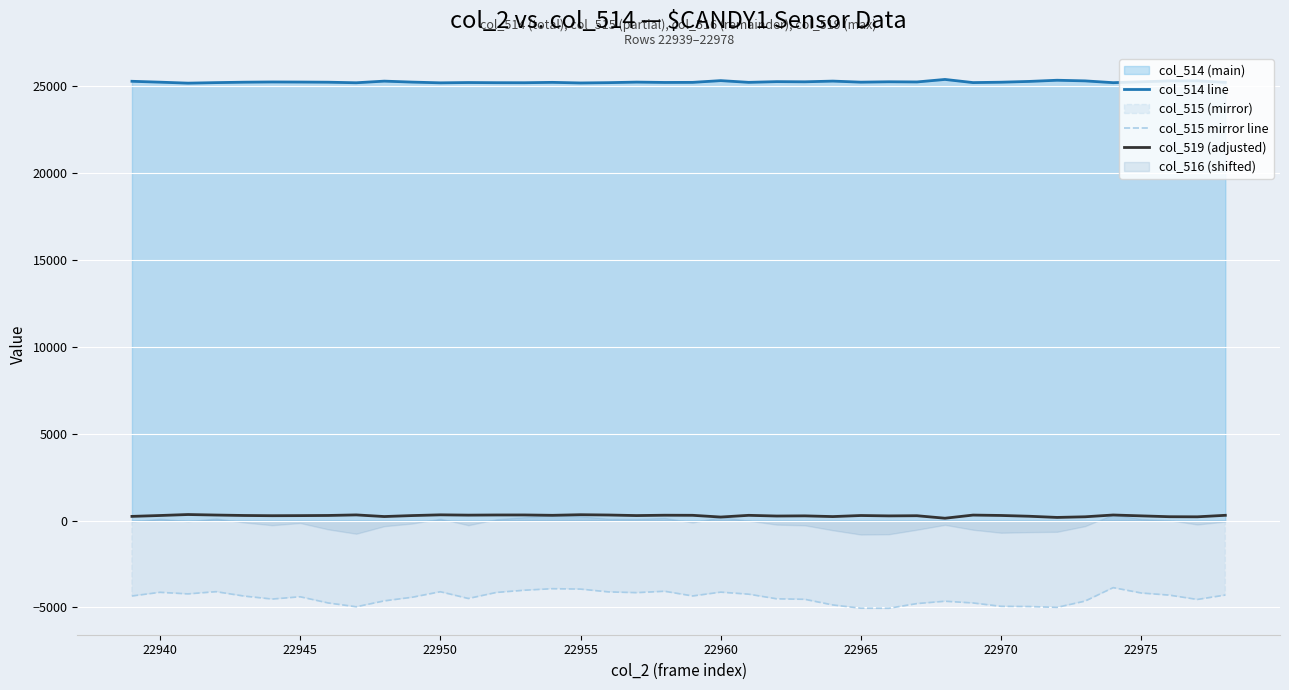

What is the minimum value for col_515 mirror line?

-5046